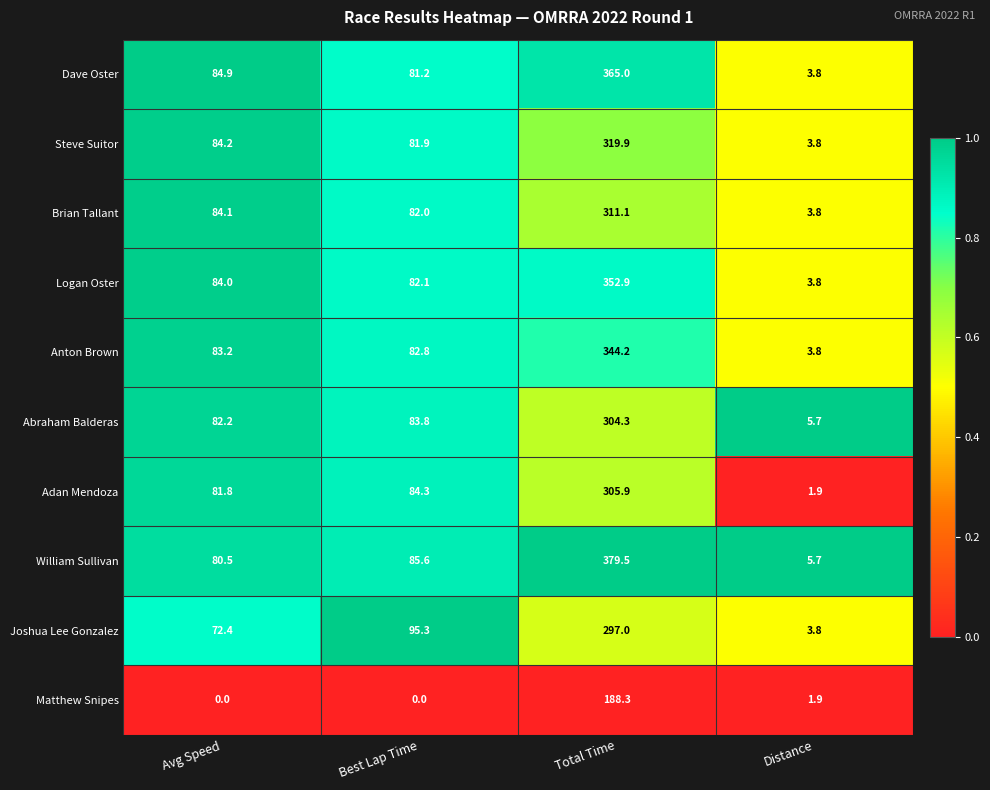

What is the difference between the maximum and minimum values in the Joshua Lee Gonzalez series?

293.2